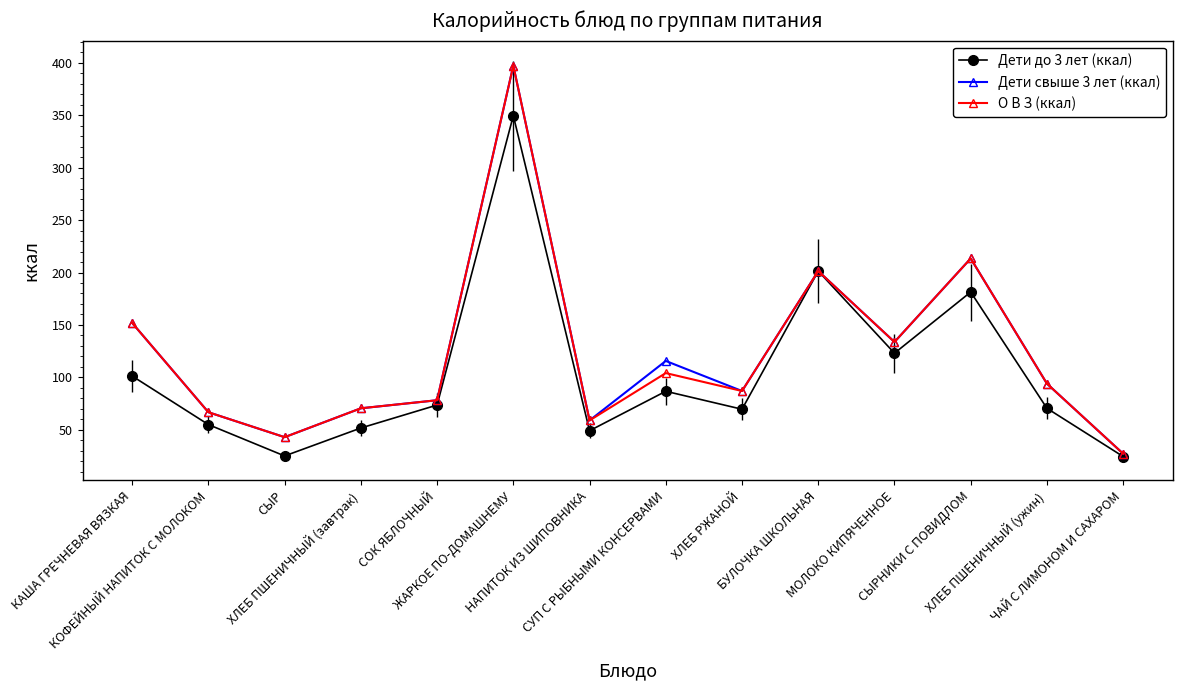

What is the value of the О В З (ккал) point at the 6th from the left?

397.3